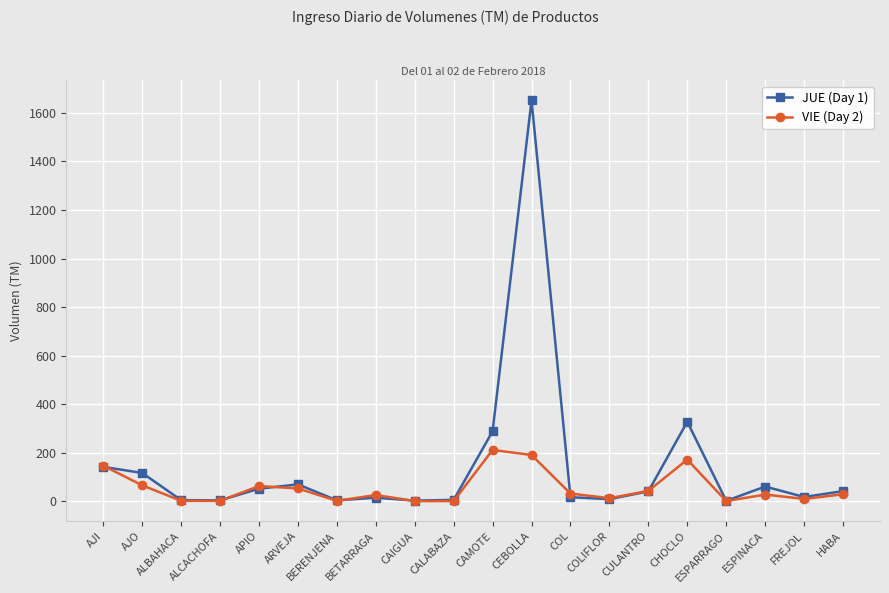

What is the approximate value of JUE (Day 1) at ARVEJA?

69